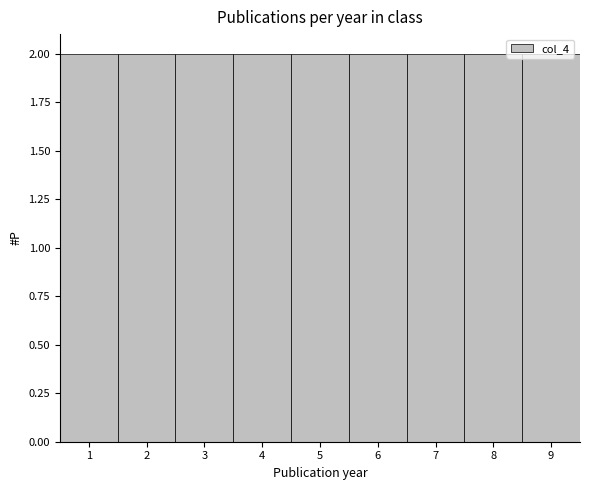

Reading left to right, transcribe this chart: for each bar, give the range it covers on the x-axis and its height. The values are not printed on the chart, so give them approximately, as read against the axis.

0.5 to 1.5: 2
1.5 to 2.5: 2
2.5 to 3.5: 2
3.5 to 4.5: 2
4.5 to 5.5: 2
5.5 to 6.5: 2
6.5 to 7.5: 2
7.5 to 8.5: 2
8.5 to 9.5: 2